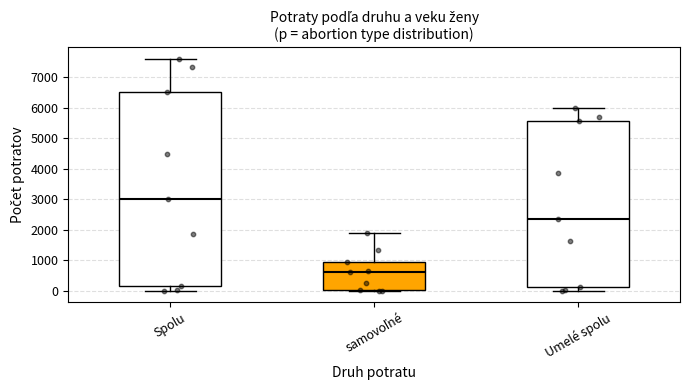

Reading left to right, read every box against the y-axis: the position of its median line, the range the box covers, and the ends of its whiskers. The values are not printed on the chart, so give them approximately, as read against the axis.

Spolu: median 3000, box 100 to 6500, whiskers 0 to 7600
samovoľné: median 600, box 0 to 1000, whiskers 0 to 1900
Umelé spolu: median 2400, box 100 to 5600, whiskers 0 to 6000